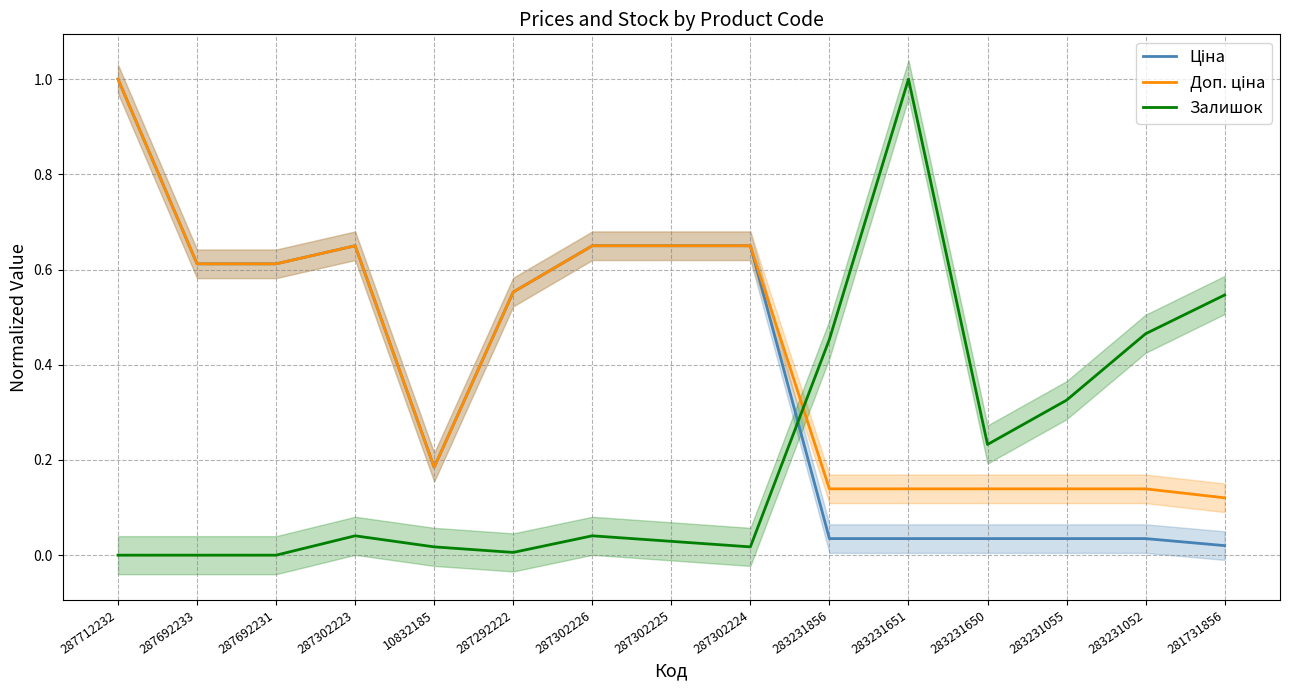

Where is Ціна nearest to the value 0?

281731856